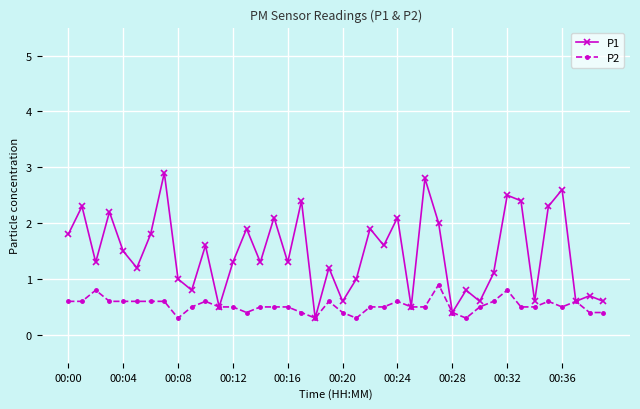

What is the value of the P1 point at the 22nd from the left?

1.0